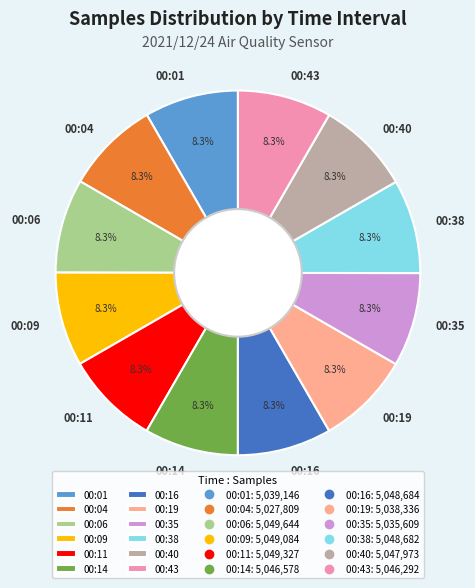

Approximately how many times larger is the value at 00:11 compared to 00:35?

1.0